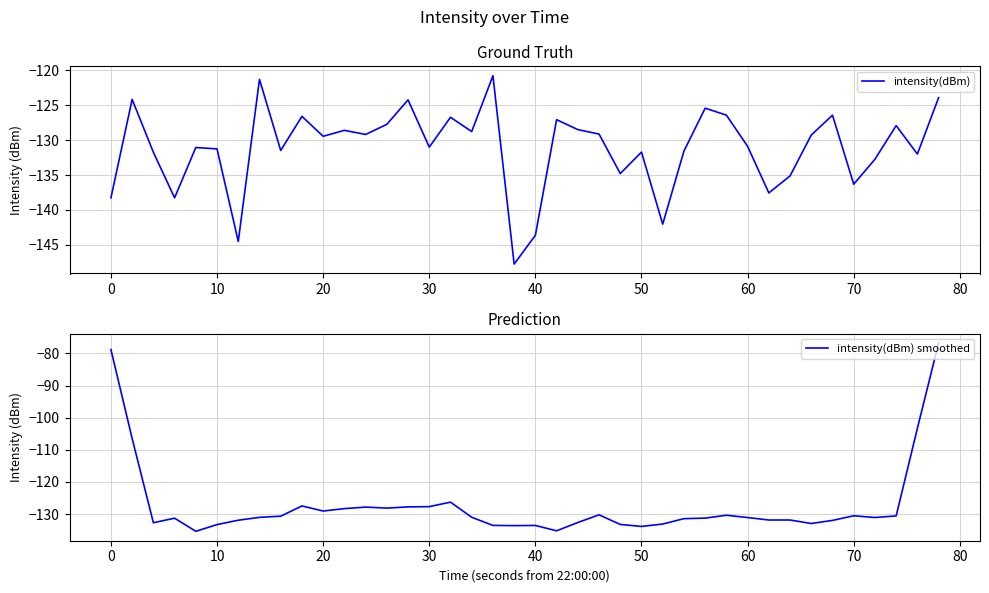

The intensity(dBm) series shows -81.0 at 30. True or false?

False